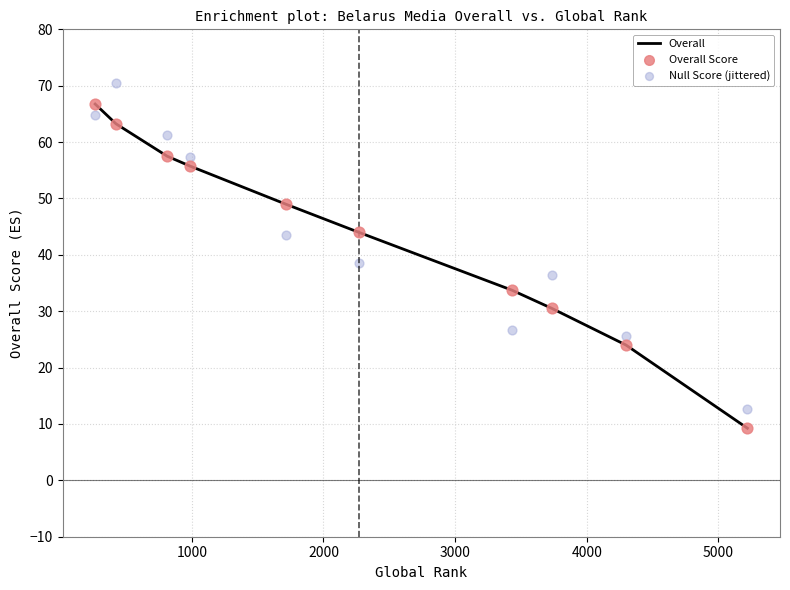

What is the maximum value for Overall?

66.8